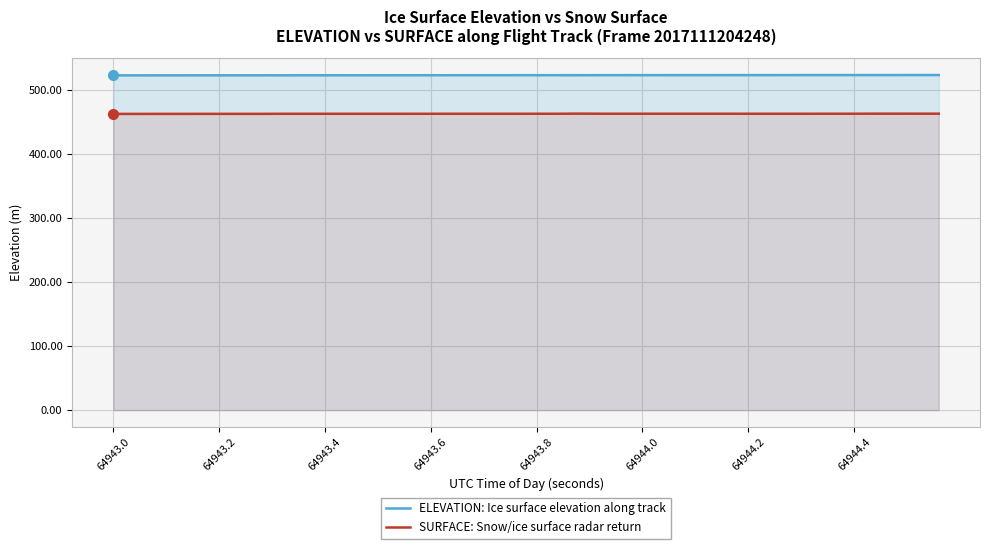

True or false: ELEVATION: Ice surface elevation along track and SURFACE: Snow/ice surface radar return intersect in this chart.

False